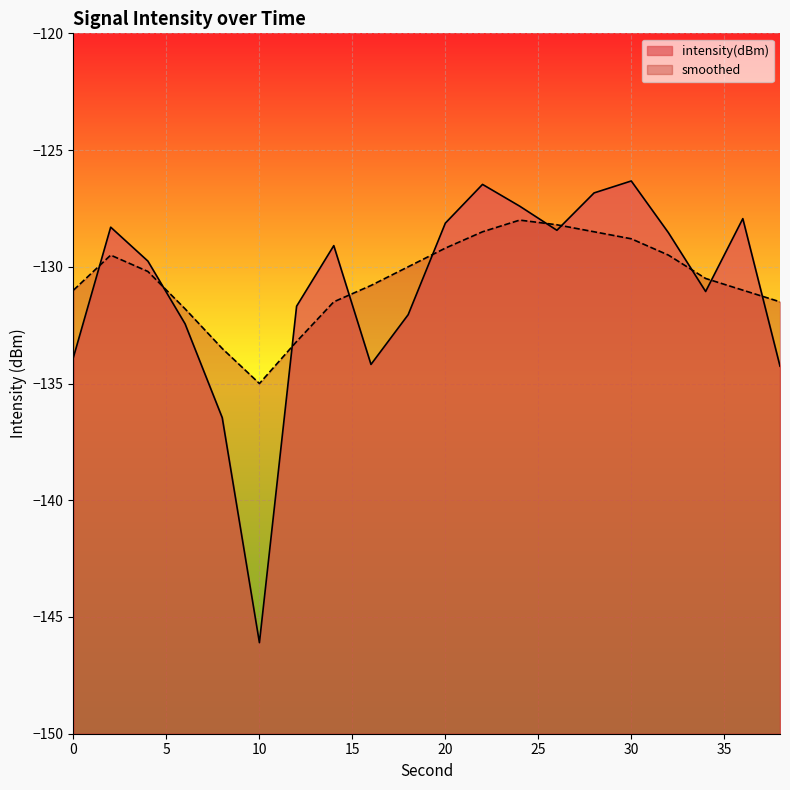

Reading left to right, what are all the values shown in this chart?

intensity(dBm): -133.9	-128.3	-129.8	-132.4	-136.5	-146.1	-131.7	-129.1	-134.2	-132.1	-128.1	-126.5	-127.4	-128.4	-126.8	-126.3	-128.5	-131.1	-127.9	-134.3
smoothed: -131.0	-129.5	-130.2	-131.8	-133.5	-135.0	-133.2	-131.5	-130.8	-130.0	-129.2	-128.5	-128.0	-128.2	-128.5	-128.8	-129.5	-130.5	-131.0	-131.5